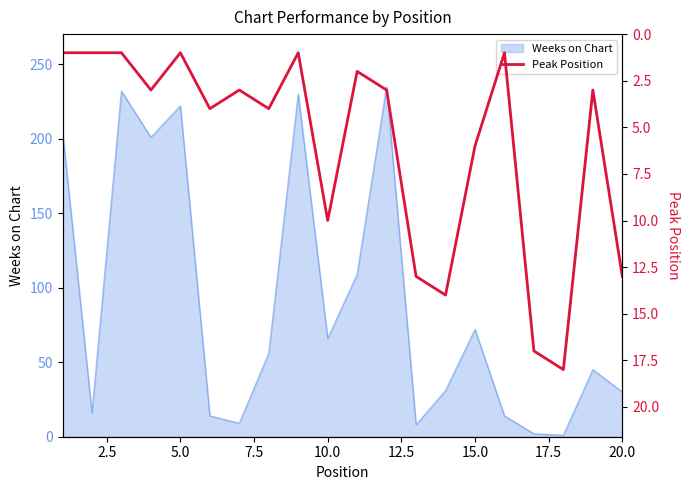

How many points are lower than both their immediate neighbors (excluding endpoints)?

6